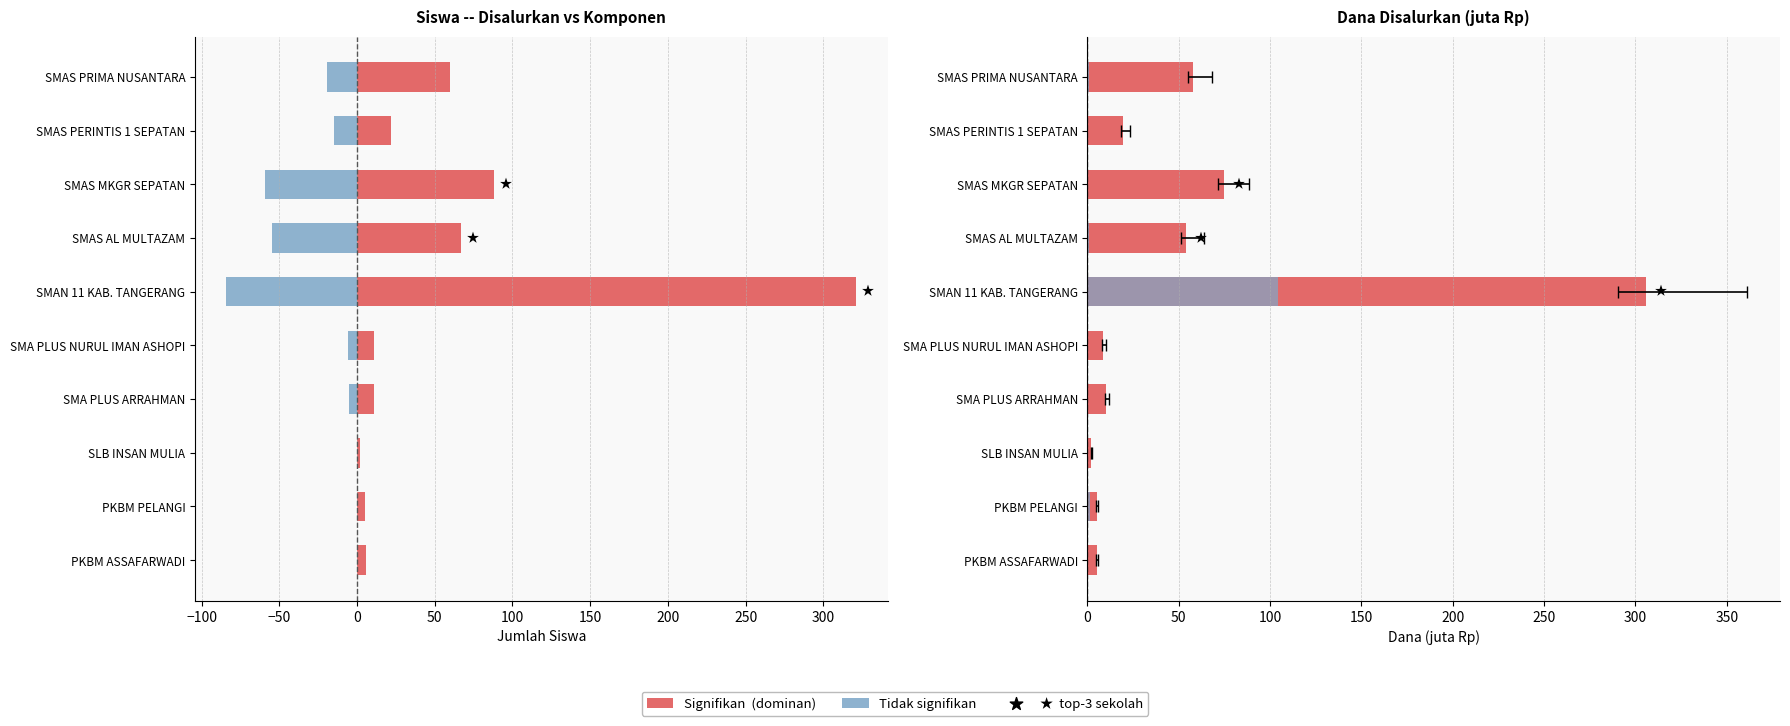

How many bars are there in total?

40